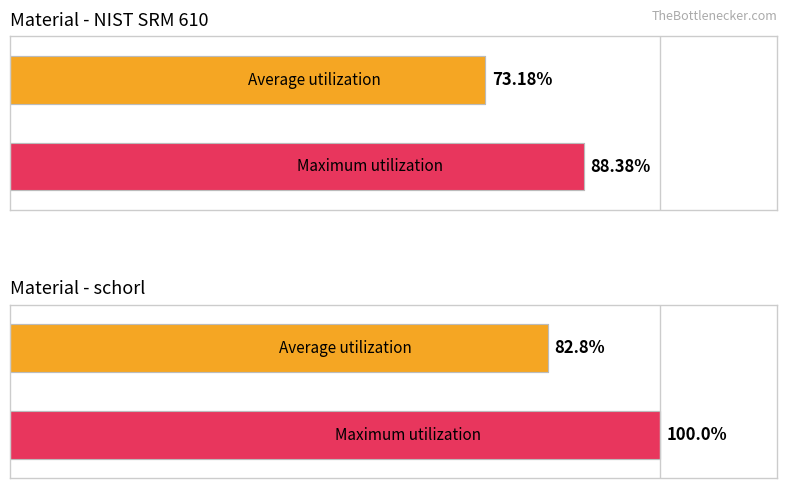

Which series has the largest total across all categories?

schorl